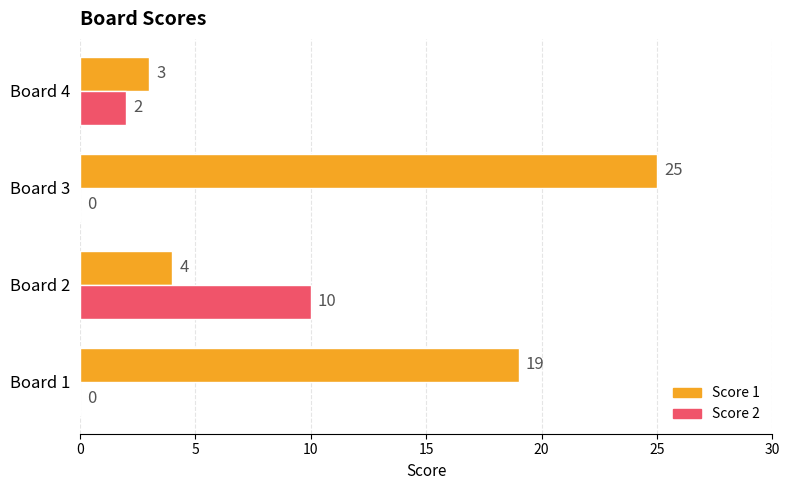

At which category does the chart reach its peak across all series?

Board 3